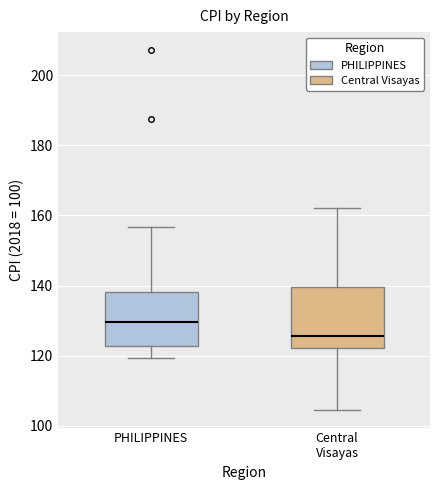

Reading left to right, transcribe this box plot: for each box, give where its median line is, the range the box spans, and where its two whiskers end, as read against the y-axis. The values are not printed on the chart, so give them approximately, as read against the axis.

PHILIPPINES: median 130, box 122 to 138, whiskers 120 to 156
Central Visayas: median 126, box 122 to 140, whiskers 104 to 162